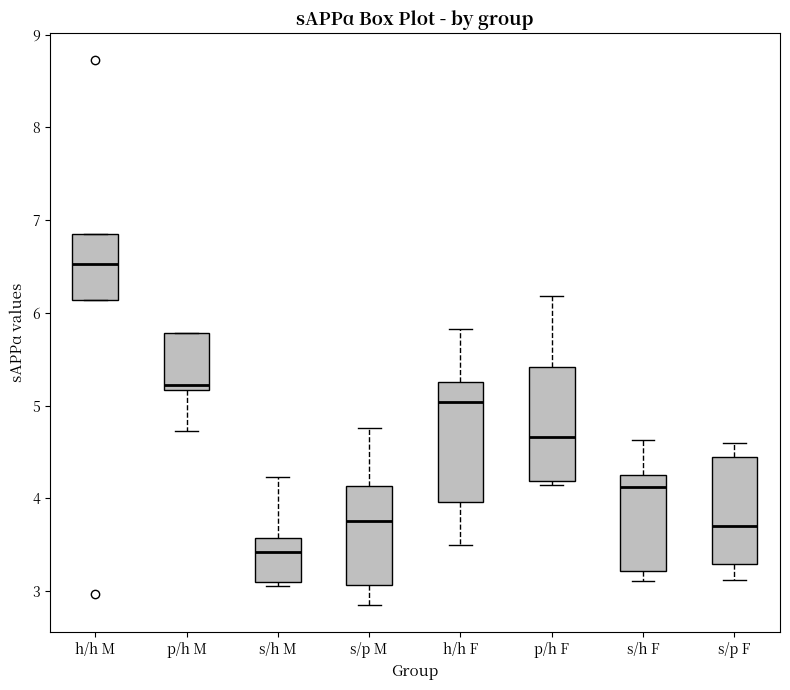

Which box has the lowest median line?

s/h M